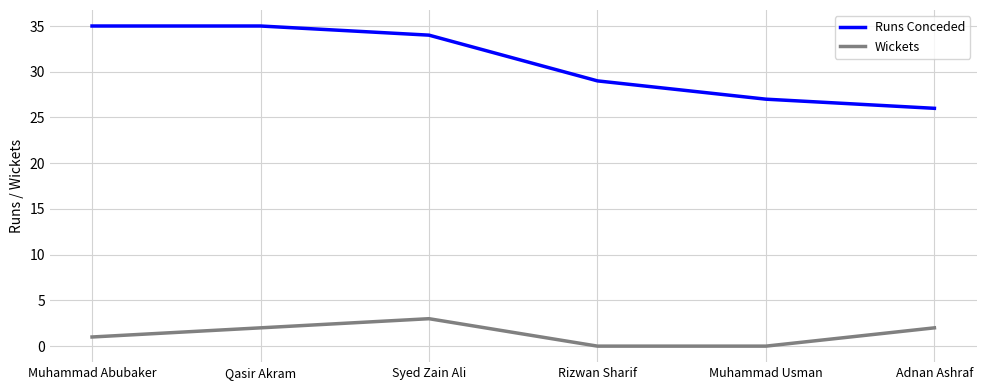

What position from the left is Syed Zain Ali?

3